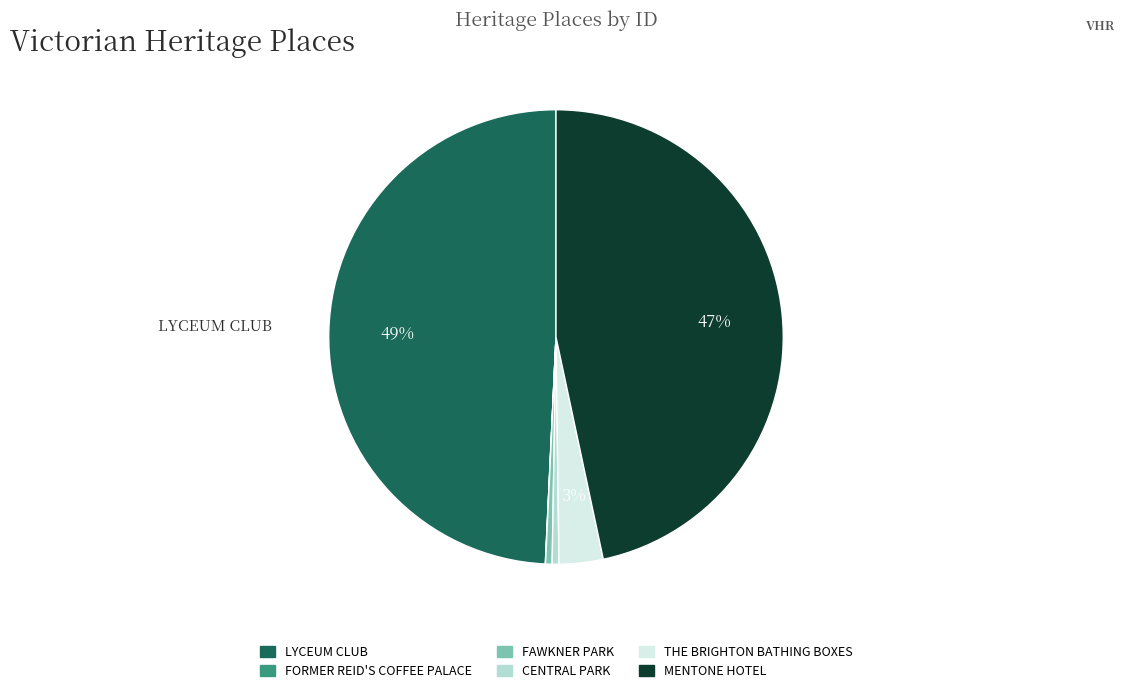

Is there any slice that represents more than half of the pie?

No